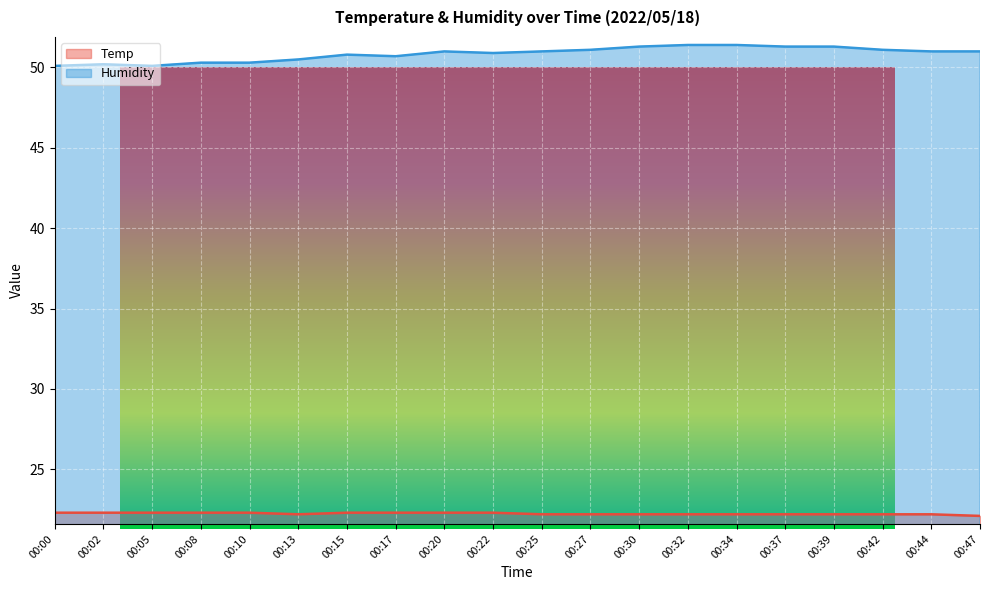

Reading left to right, what are all the values shown in this chart?

Temp: 00:00=22.3	00:02=22.3	00:05=22.3	00:08=22.3	00:10=22.3	00:13=22.2	00:15=22.3	00:17=22.3	00:20=22.3	00:22=22.3	00:25=22.2	00:27=22.2	00:30=22.2	00:32=22.2	00:34=22.2	00:37=22.2	00:39=22.2	00:42=22.2	00:44=22.2	00:47=22.1
Humidity: 00:00=50.1	00:02=50.2	00:05=50.1	00:08=50.3	00:10=50.3	00:13=50.5	00:15=50.8	00:17=50.7	00:20=51.0	00:22=50.9	00:25=51.0	00:27=51.1	00:30=51.3	00:32=51.4	00:34=51.4	00:37=51.3	00:39=51.3	00:42=51.1	00:44=51.0	00:47=51.0